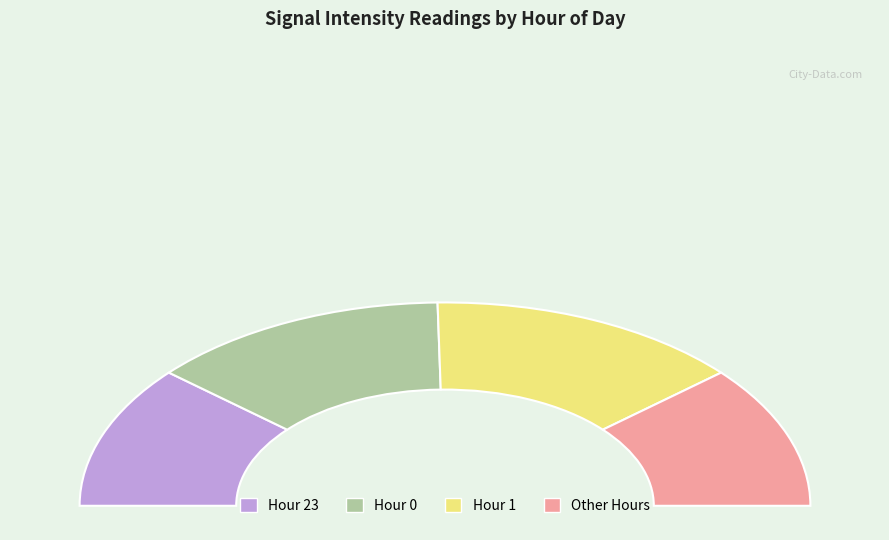

Which category has the biggest portion of the pie?

Hour 1